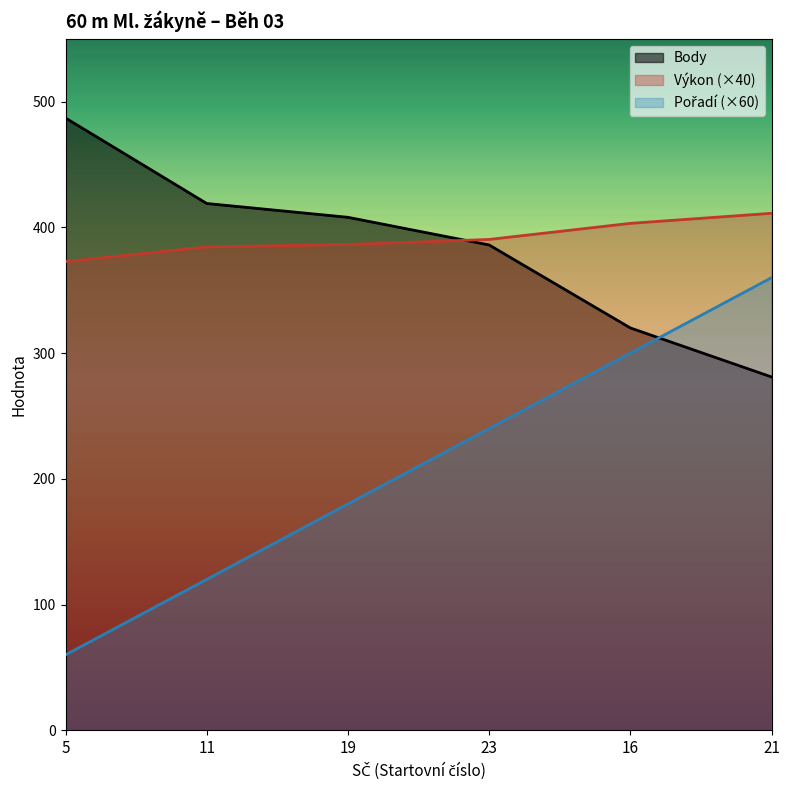

Is it true that Pořadí equals 60.0 at 5?

True